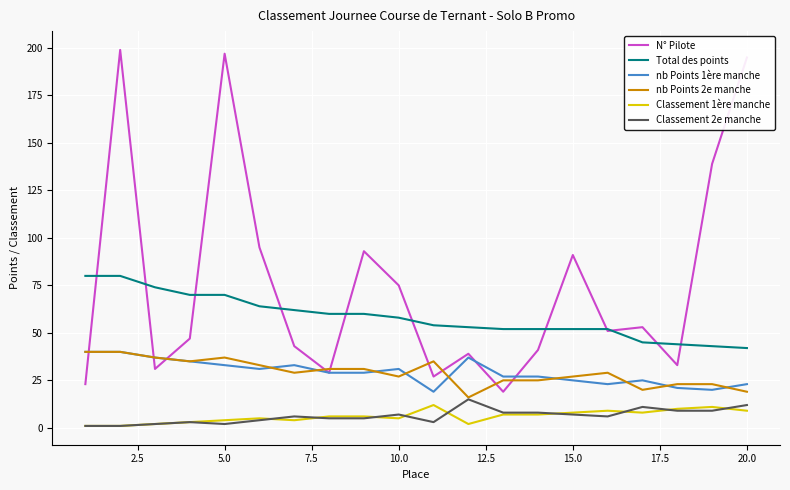

True or false: N° Pilote has more than 1 points higher than both neighbors.

True